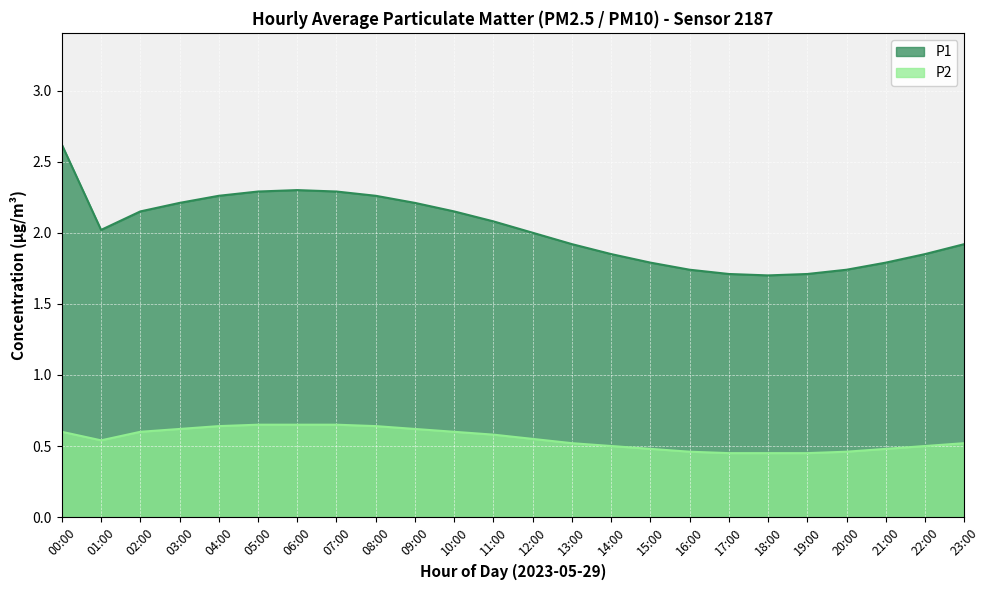

What is the spread (max minus min) of values at 01:00?

1.5